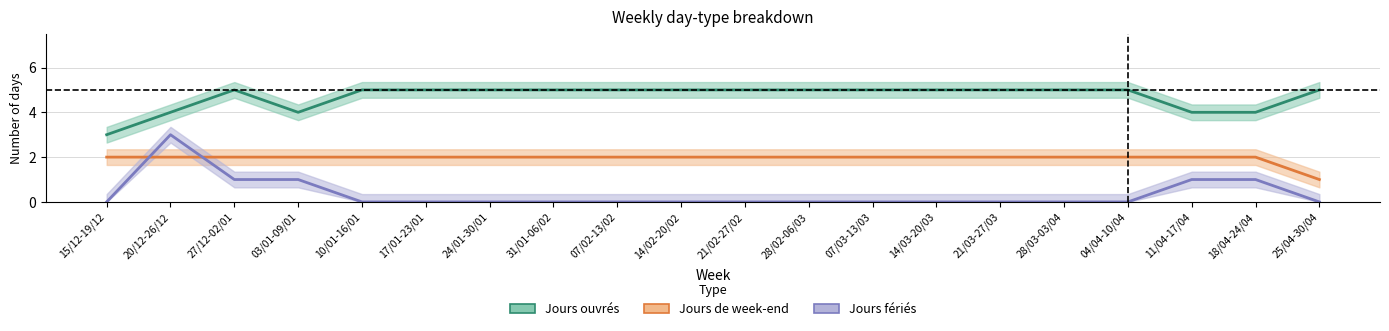

What is the sum of all Jours de week-end values?

39